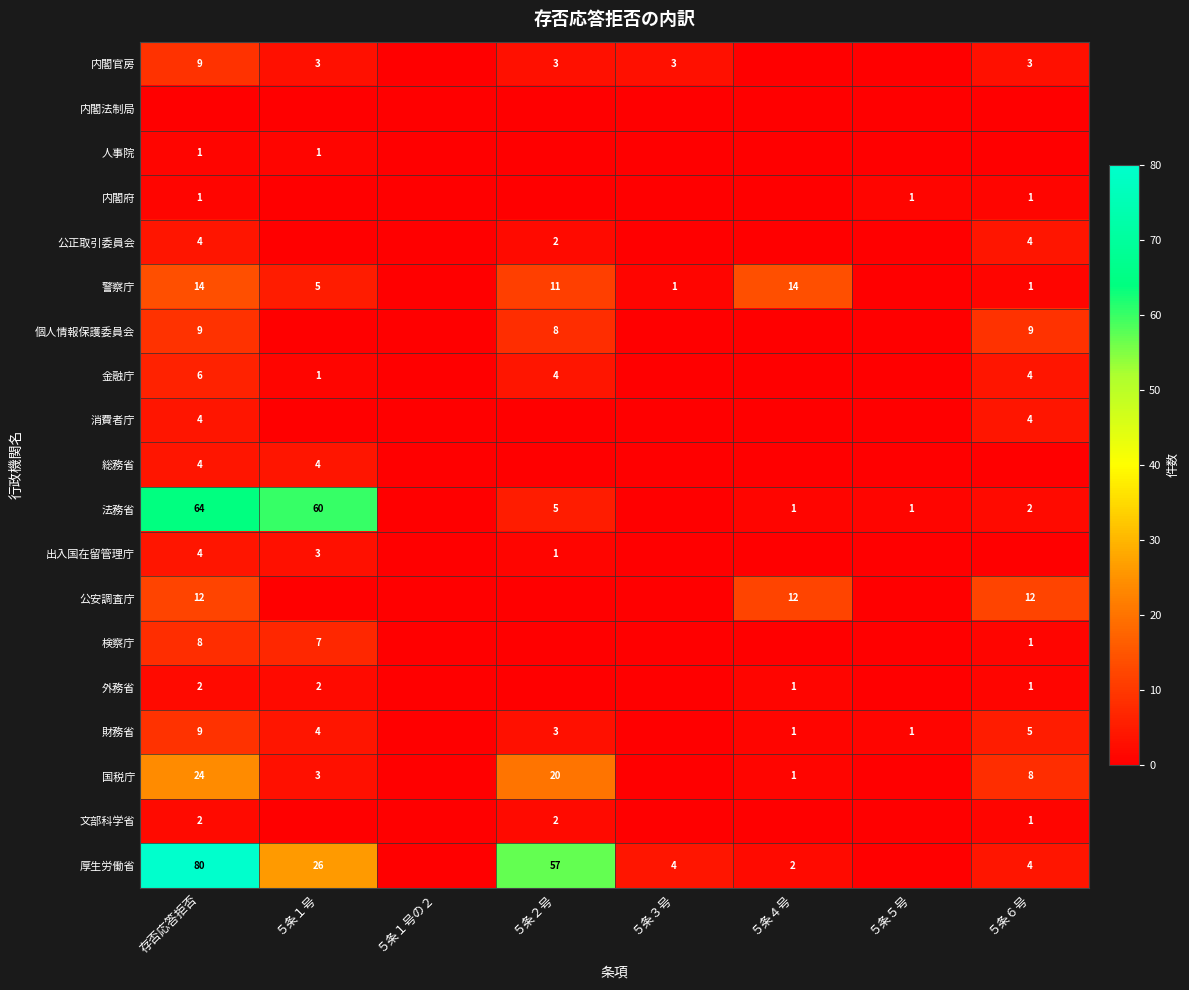

The 検察庁 series shows 4 at ５条１号. True or false?

False